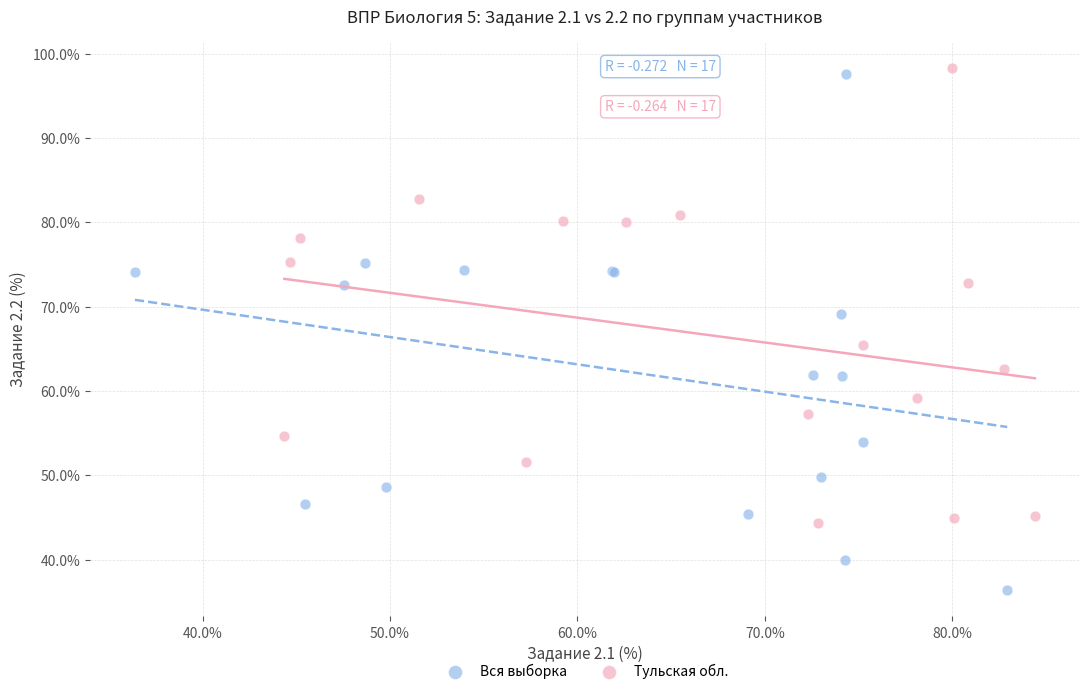

Which series contains the lowest Y value?

Вся выборка